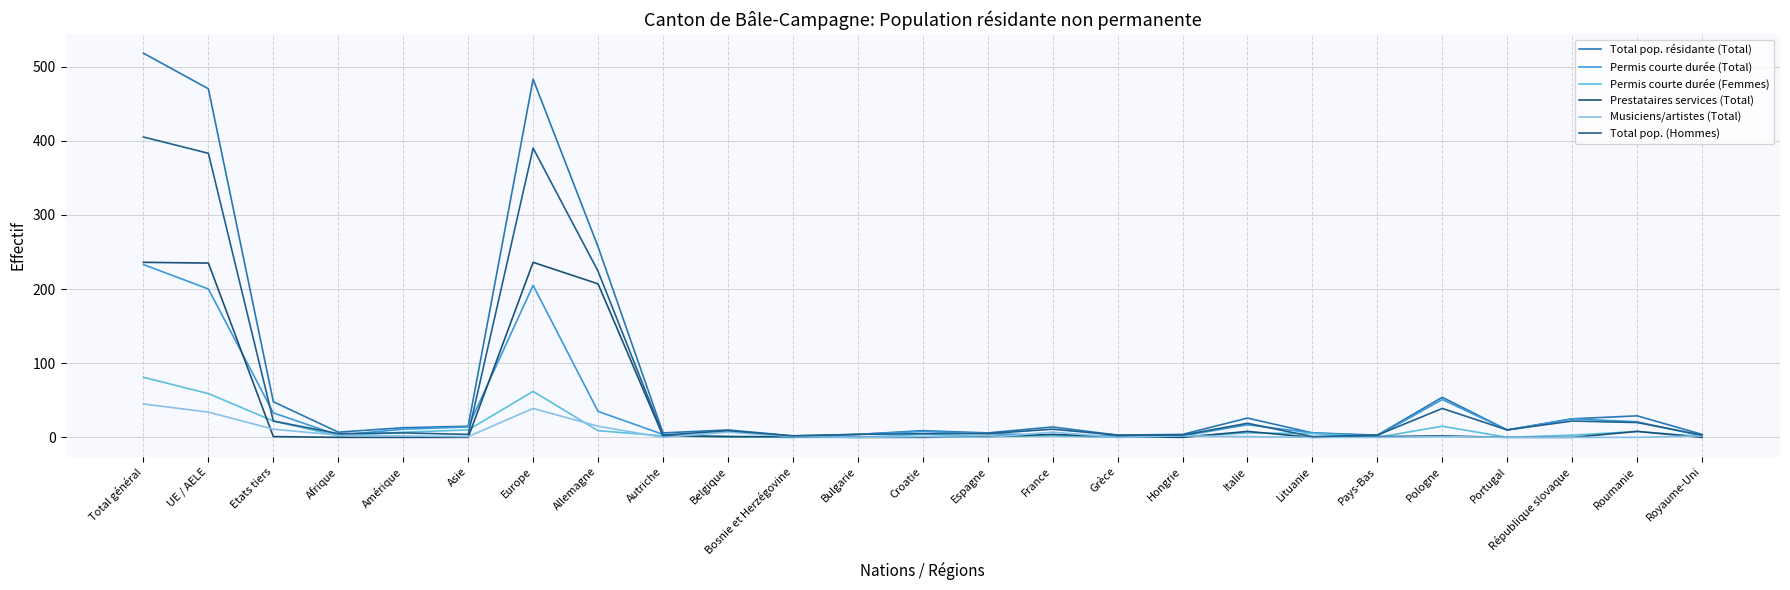

Rank the categories by Total pop. résidante (Total) value from lowest to highest.

Bosnie et Herzégovine, Grèce, Pays-Bas, Bulgarie, Hongrie, Royaume-Uni, Autriche, Espagne, Lituanie, Afrique, Croatie, Belgique, Portugal, Amérique, France, Asie, République slovaque, Italie, Roumanie, Etats tiers, Pologne, Allemagne, UE / AELE, Europe, Total général